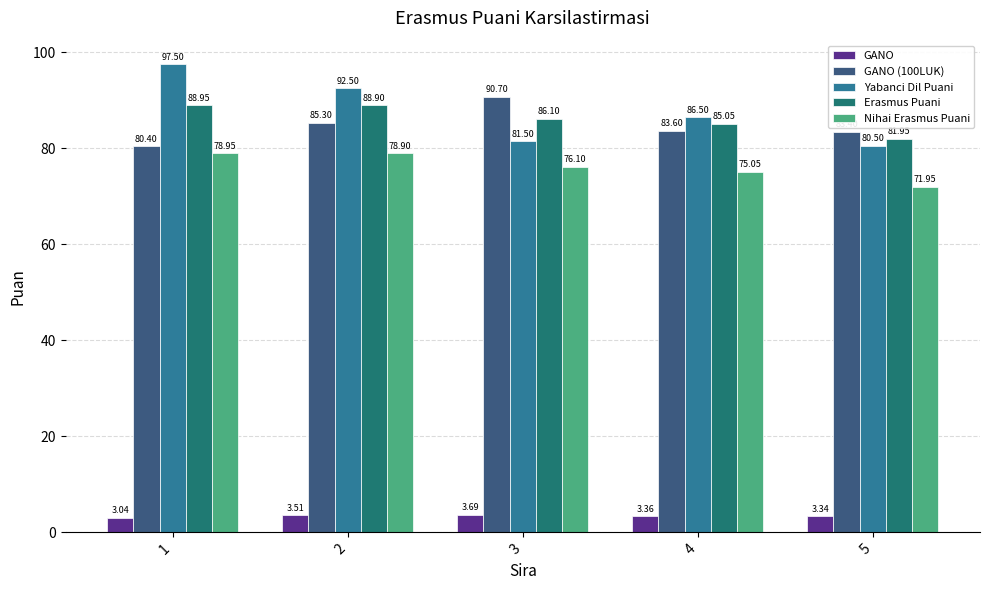

What is the value of the GANO (100LUK) bar at the 2nd from the left?

85.3